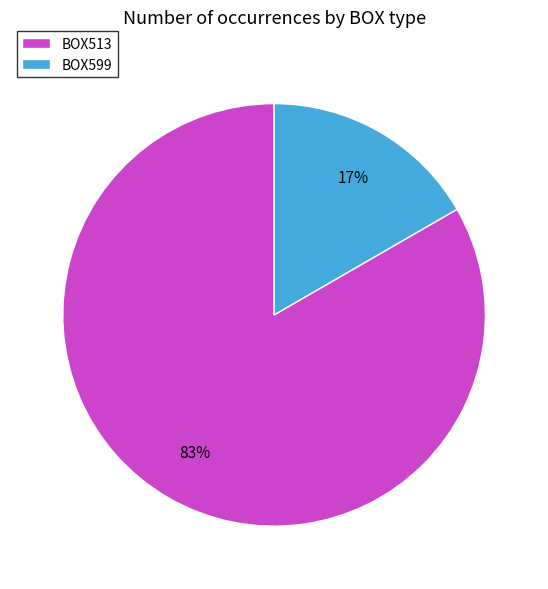

Which has a higher value, BOX513 or BOX599?

BOX513